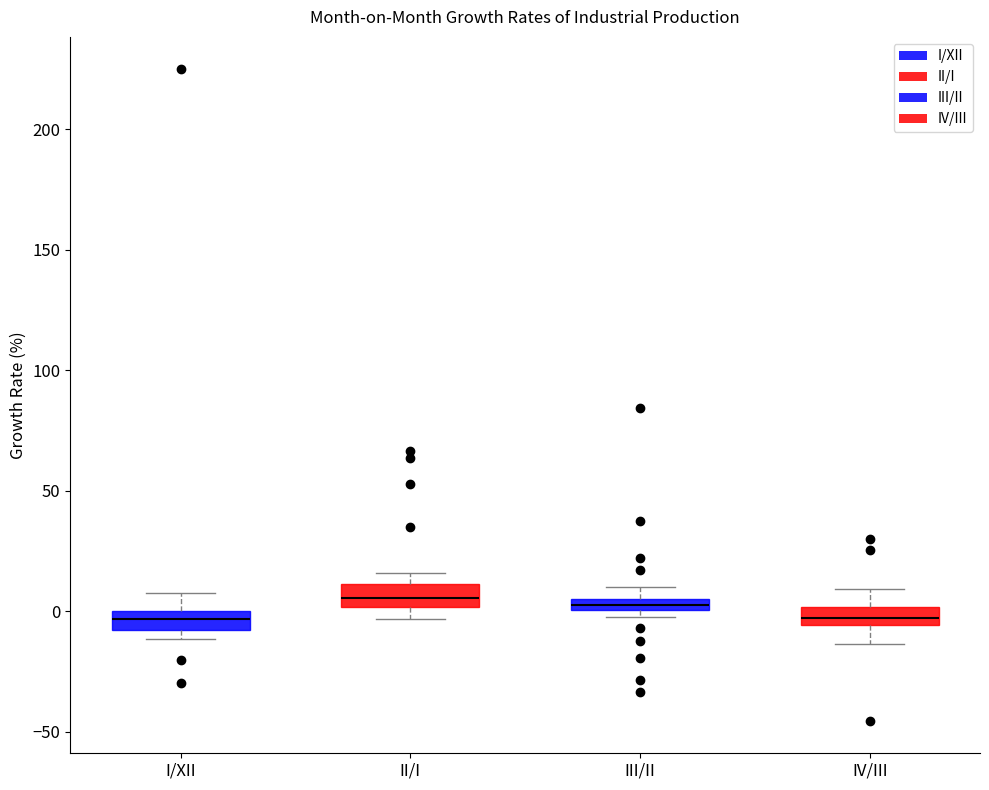

Where is the lower edge of the box for IV/III on the y-axis? The values are not printed on the chart, so give them approximately, as read against the axis.

-5